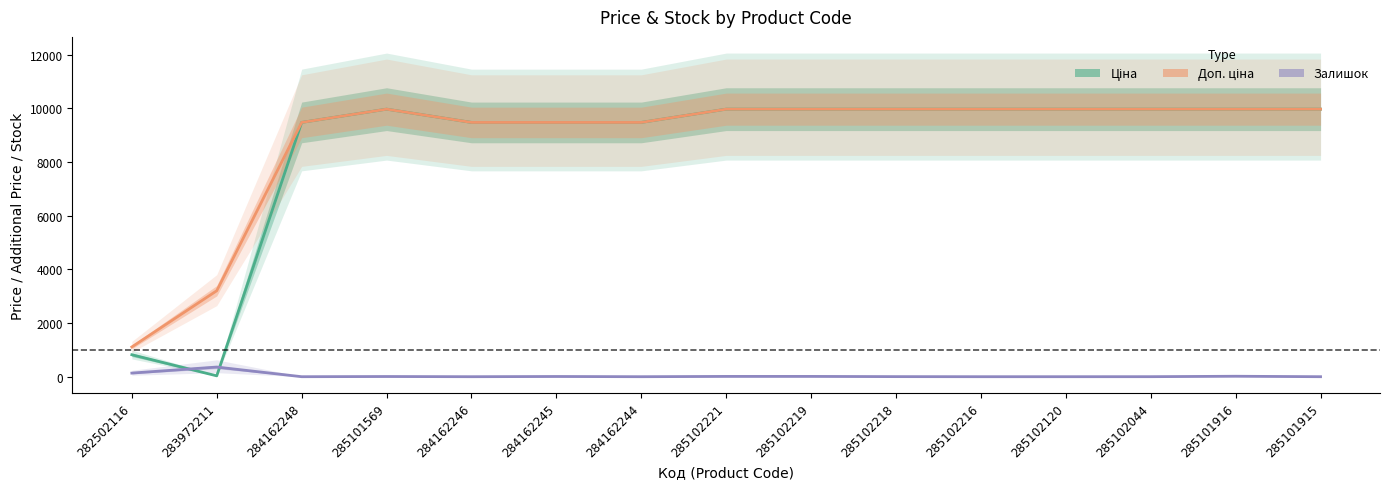

Where does the Залишок series first go above 3?

282502116